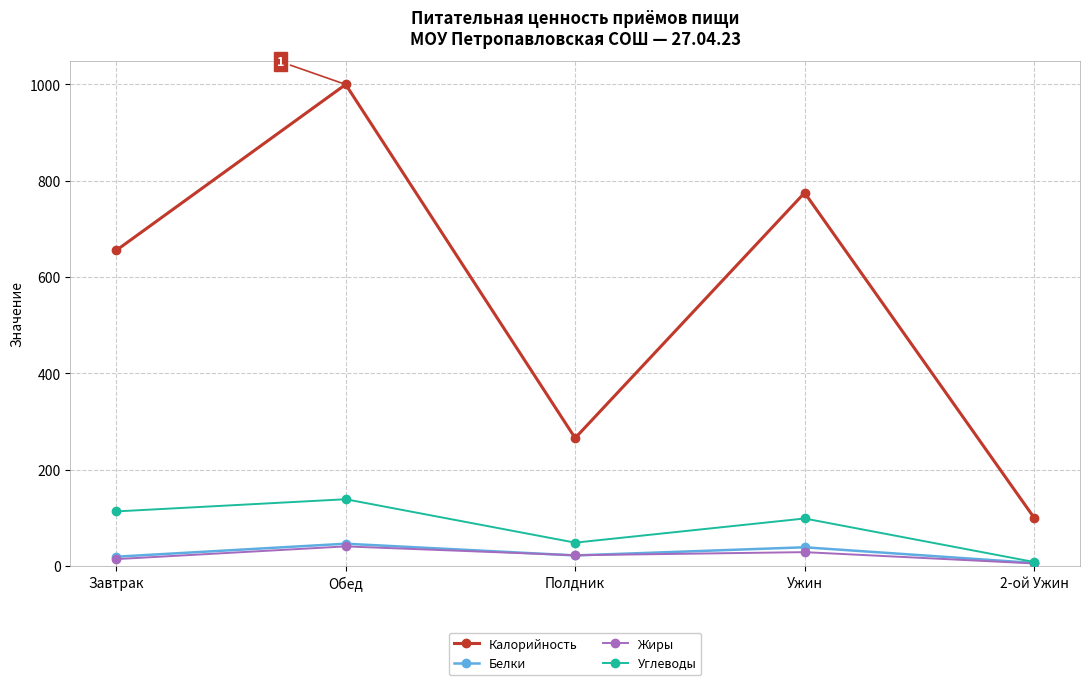

What is the label of the 5th point from the right?

Завтрак